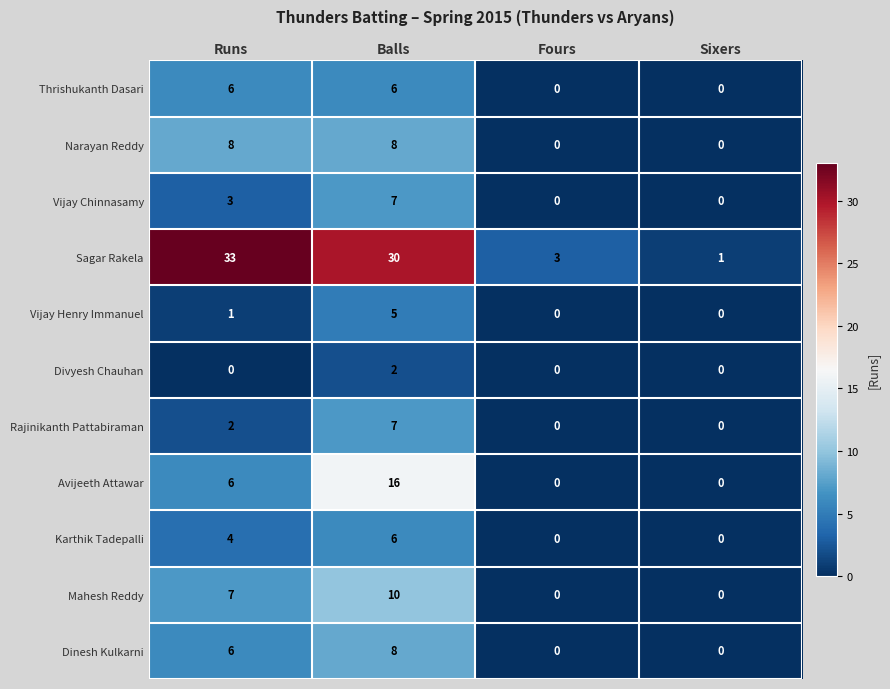

What is the maximum value for Vijay Chinnasamy?

7